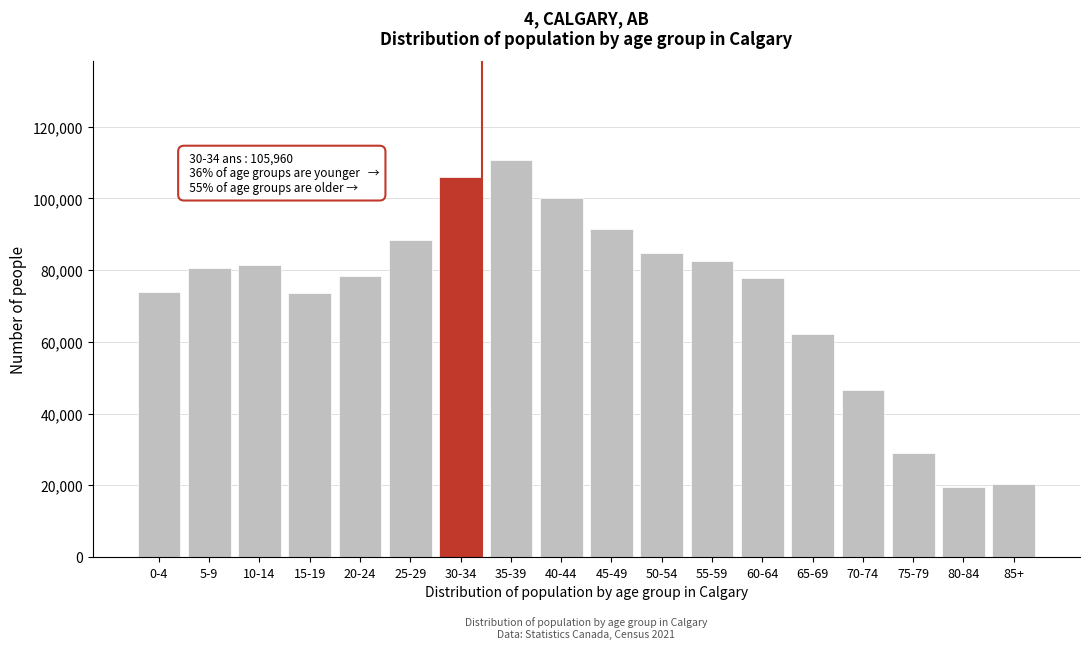

Which category has the highest value across all series?

35-39